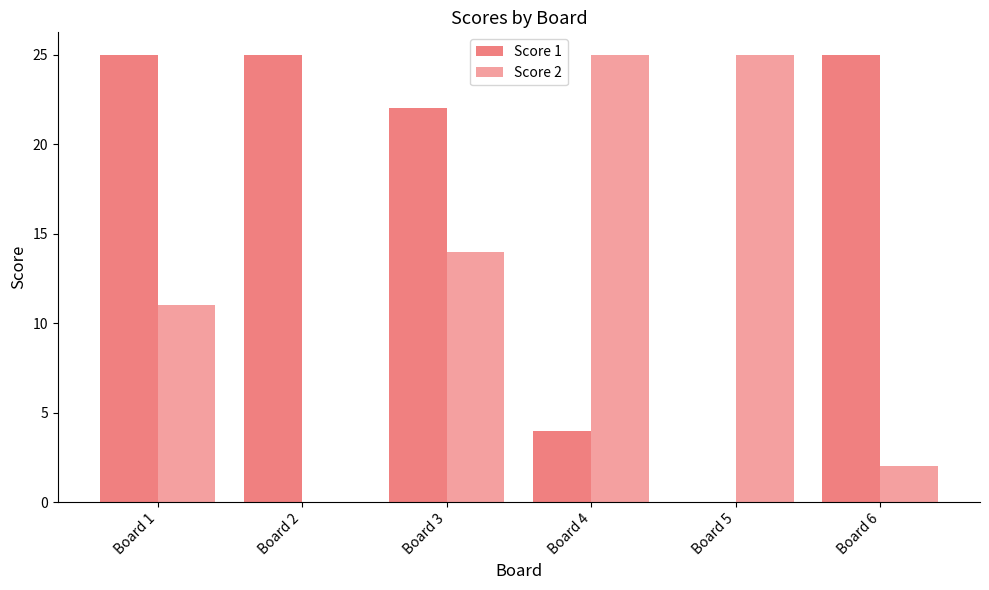

What is the total value across all series at Board 6?

27